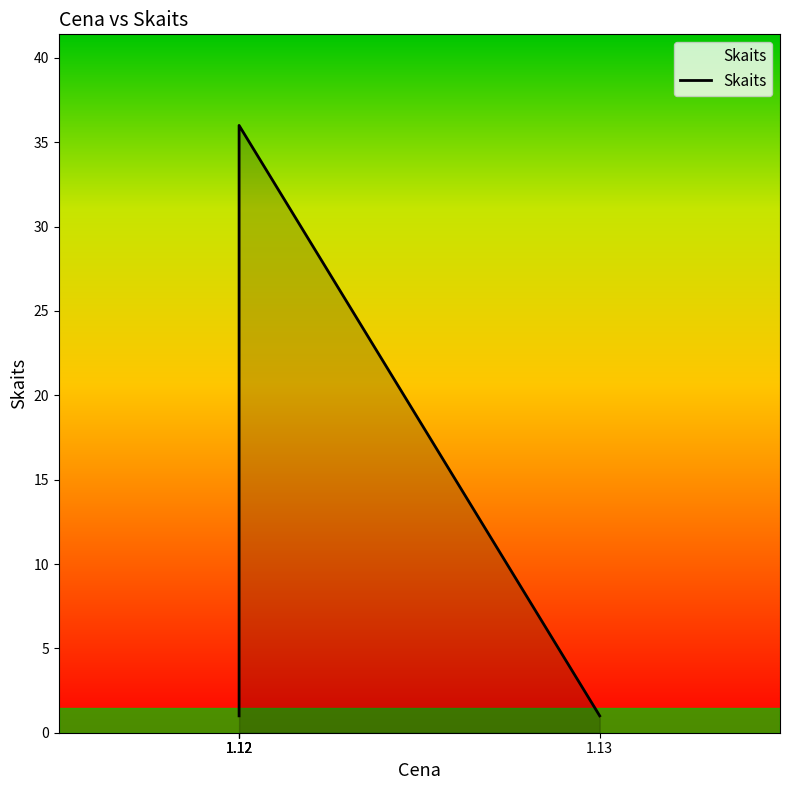

What is the value of the 2nd point from the left?

1